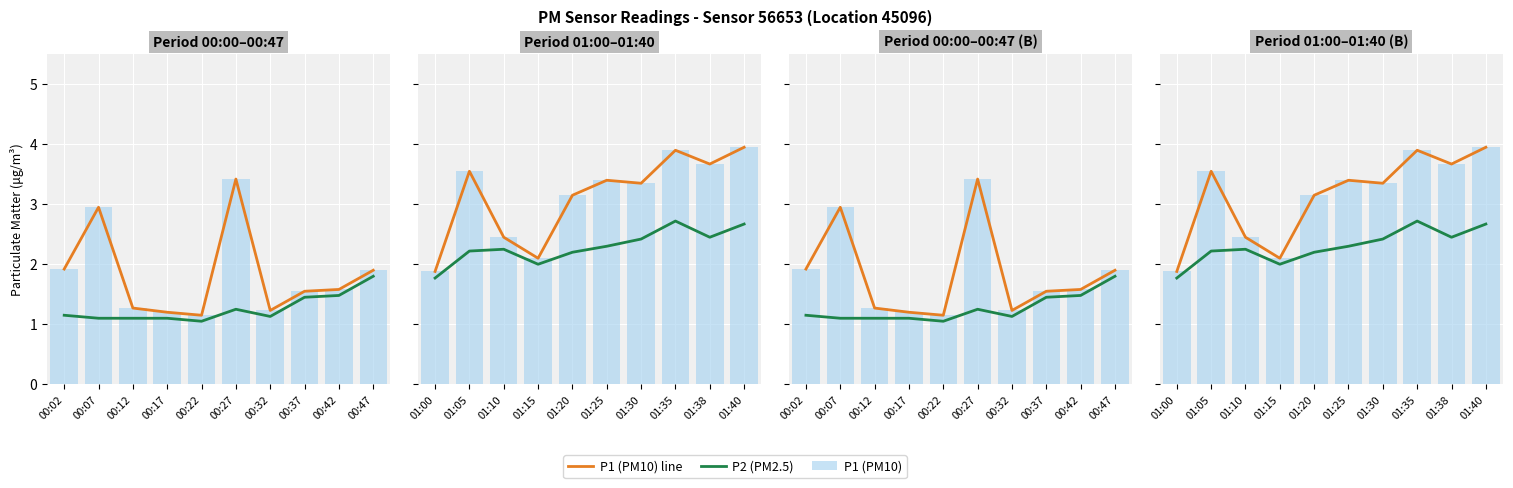

Which has a higher value, 00:07 or 00:02?

00:07